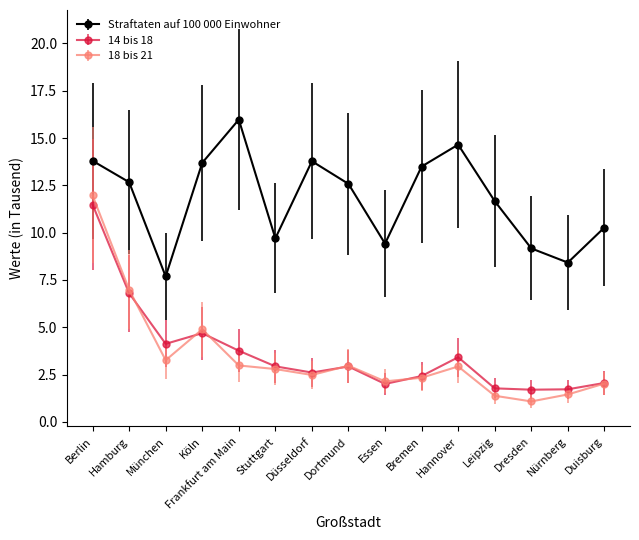

What are all the series names shown in the legend?

Straftaten auf 100 000 Einwohner, 14 bis 18, 18 bis 21